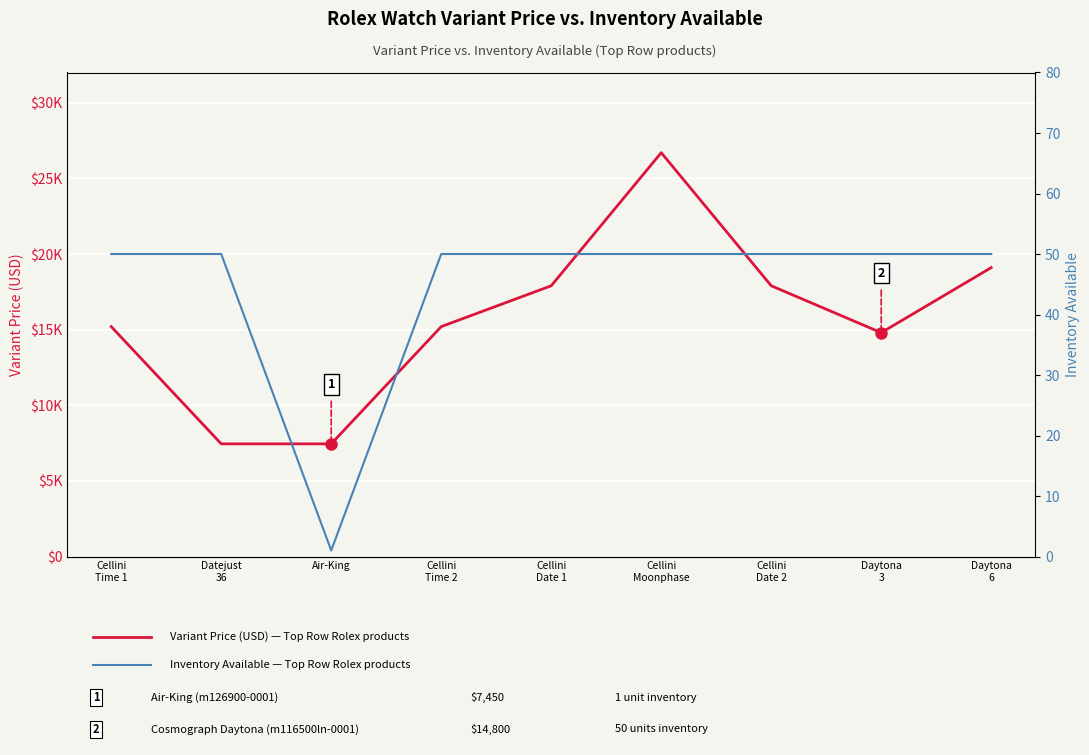

The value of Inventory Available at Cellini
Time 2 is 84. True or false?

False